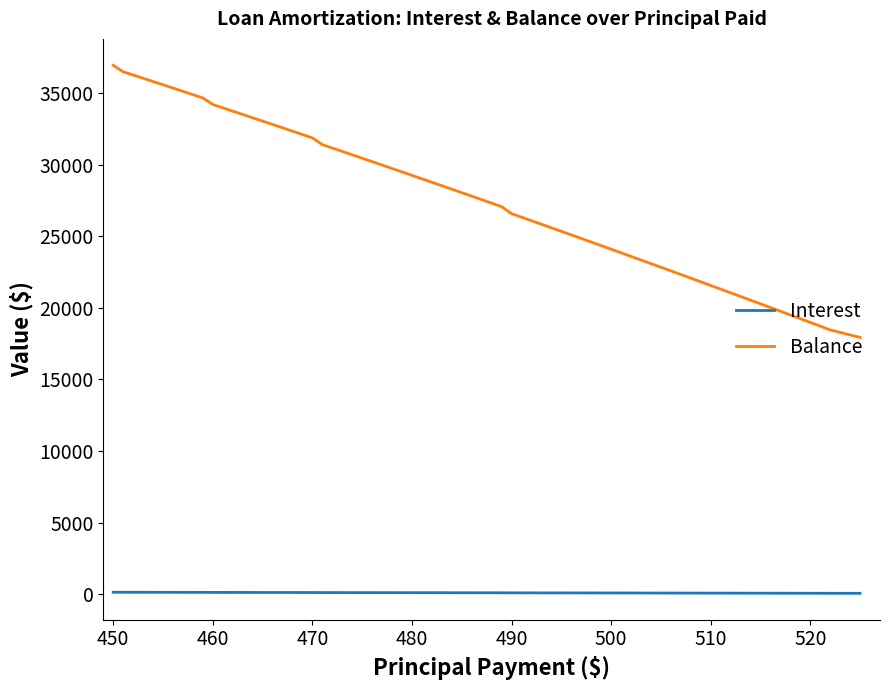

True or false: Balance and Interest cross at least once.

False